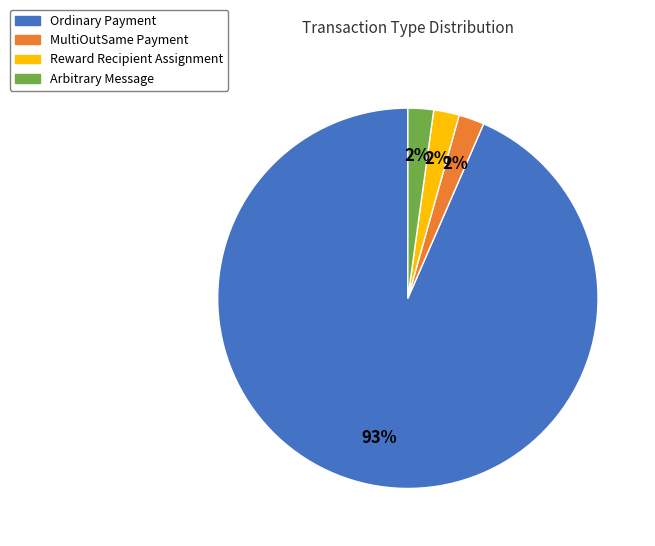

Combined, do Ordinary Payment and Arbitrary Message account for over 50%?

Yes